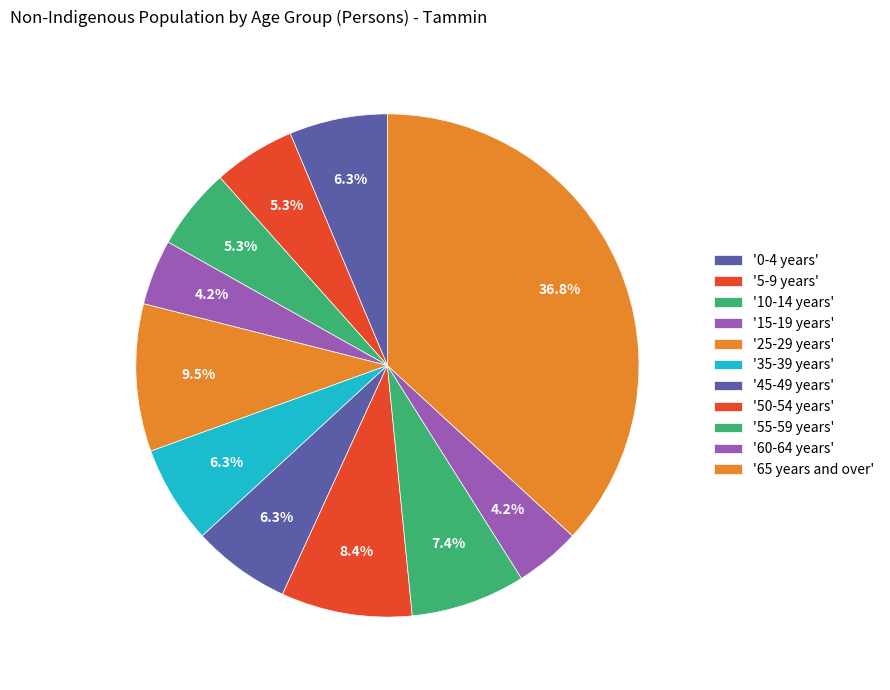

How many slices are in this pie chart?

11